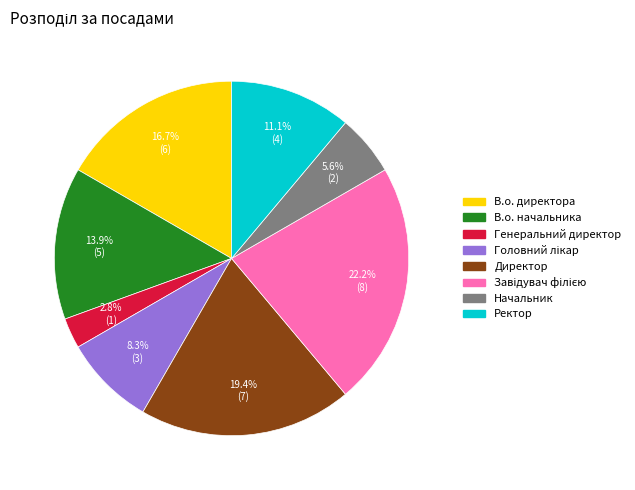

The Начальник slice represents 1% of the pie. True or false?

False